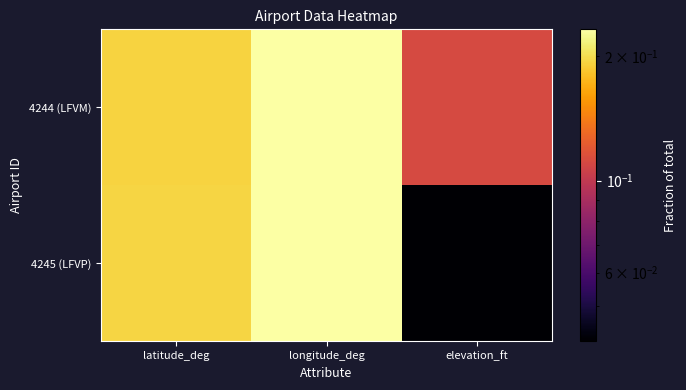

Reading left to right, list all the values displayed in this chart.

4245 (LFVP): latitude_deg=0.2	longitude_deg=0.2	elevation_ft=0.0
4244 (LFVM): latitude_deg=0.2	longitude_deg=0.2	elevation_ft=0.1